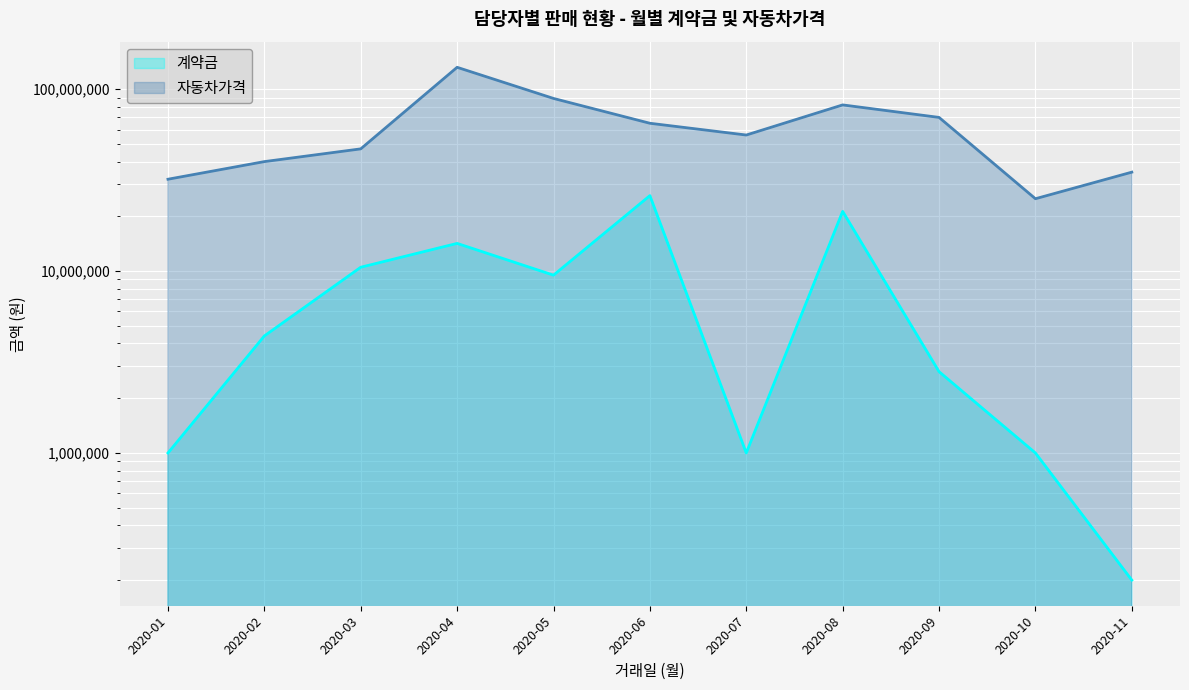

True or false: 계약금 and 자동차가격 intersect in this chart.

False